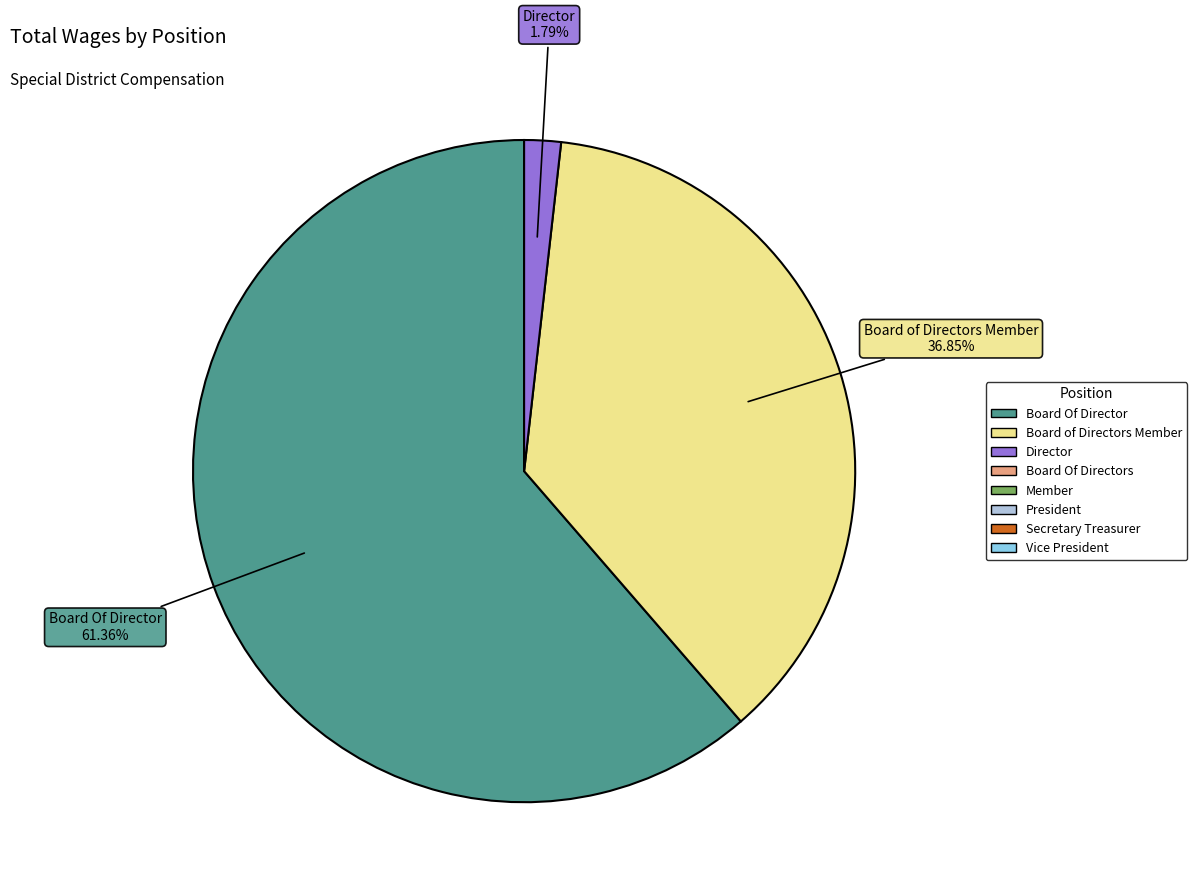

Does any single category account for the majority?

Yes